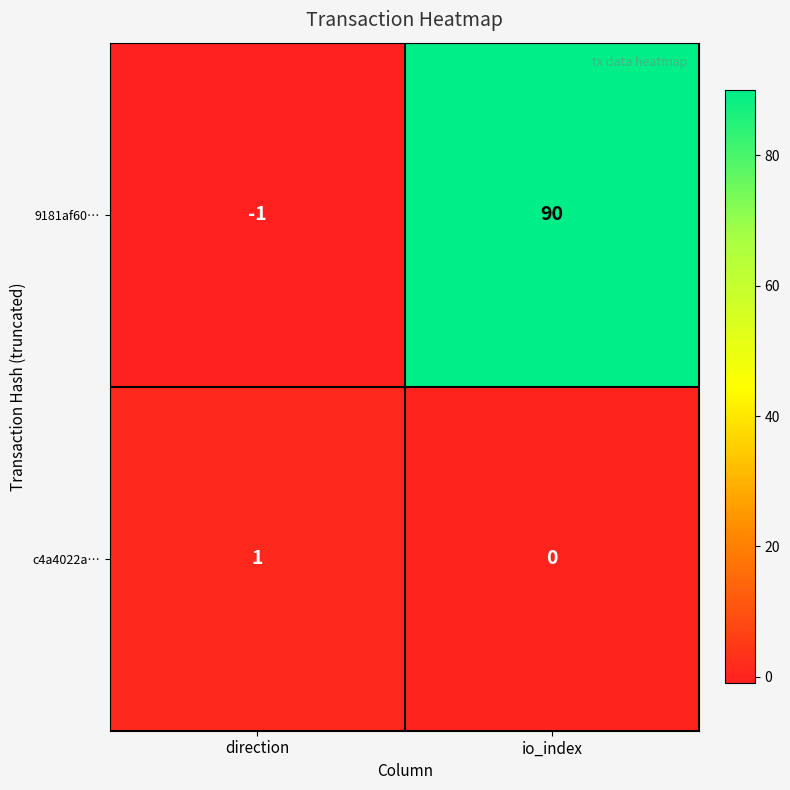

What is the smallest value displayed?

-1